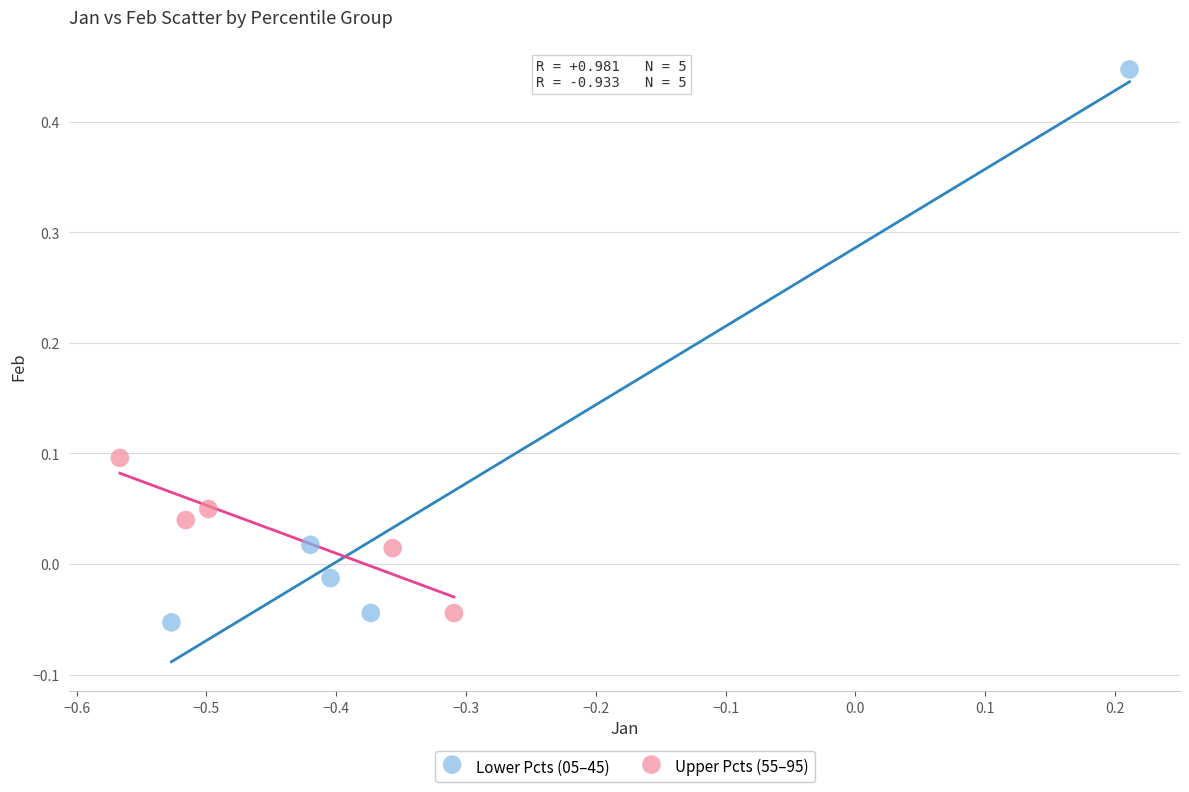

Which series contains the lowest Y value?

Lower Pcts (05–45)